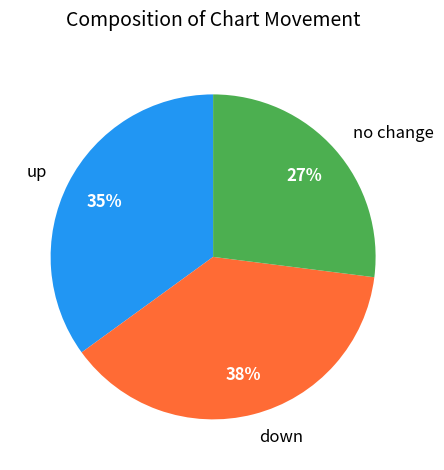

Which category has the biggest portion of the pie?

down